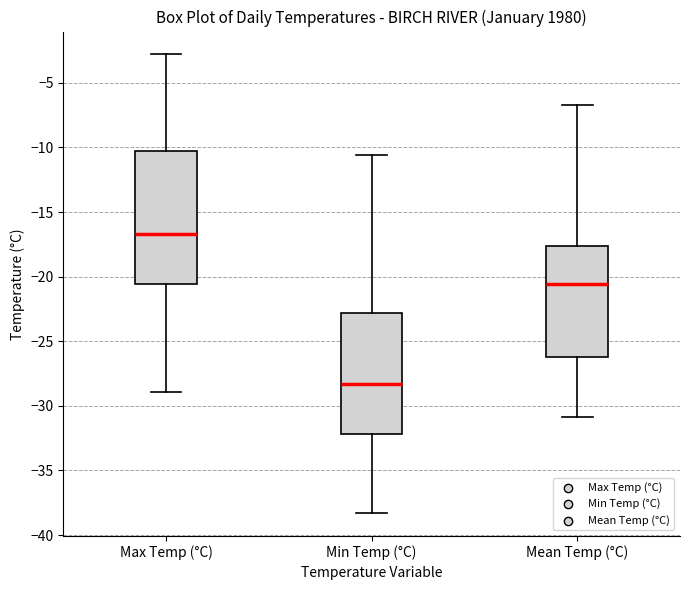

Reading left to right, read every box against the y-axis: the position of its median line, the range the box covers, and the ends of its whiskers. The values are not printed on the chart, so give them approximately, as read against the axis.

Max Temp (°C): median -16.5, box -20.5 to -10.0, whiskers -29.0 to -3.0
Min Temp (°C): median -28.5, box -32.0 to -23.0, whiskers -38.5 to -10.5
Mean Temp (°C): median -20.5, box -26.0 to -17.5, whiskers -31.0 to -6.5